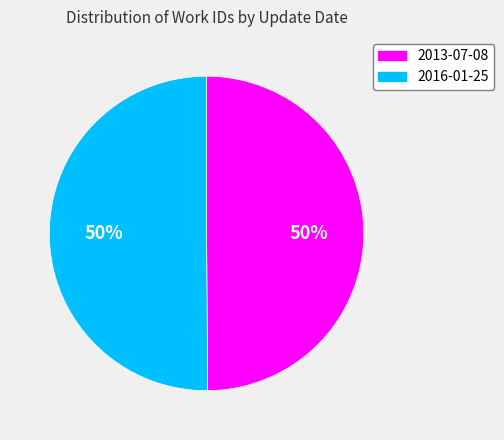

Is the sum of 2016-01-25 and 2013-07-08 greater than half?

Yes